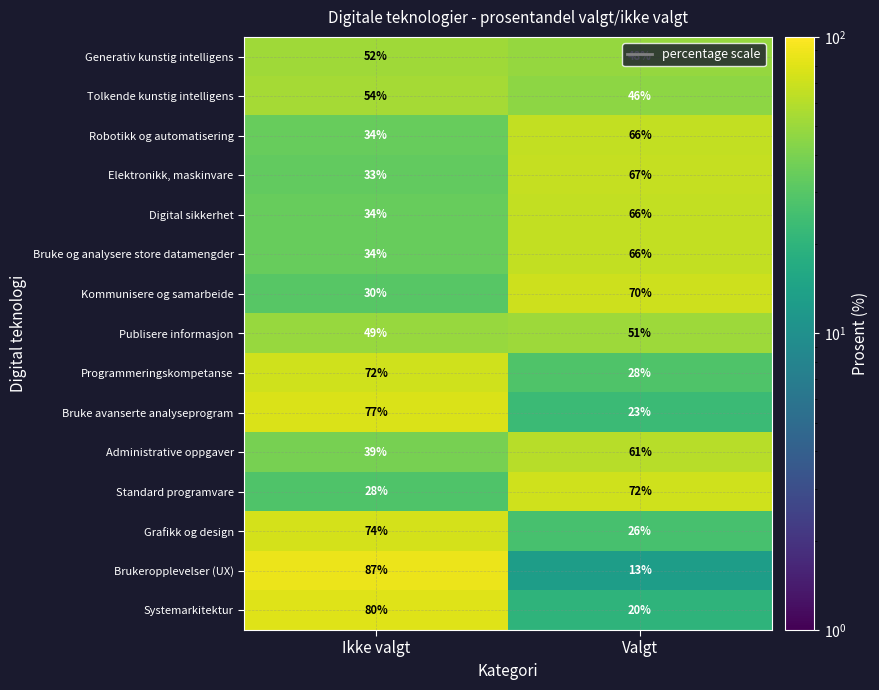

At how many categories does at least one series exceed 83?

1